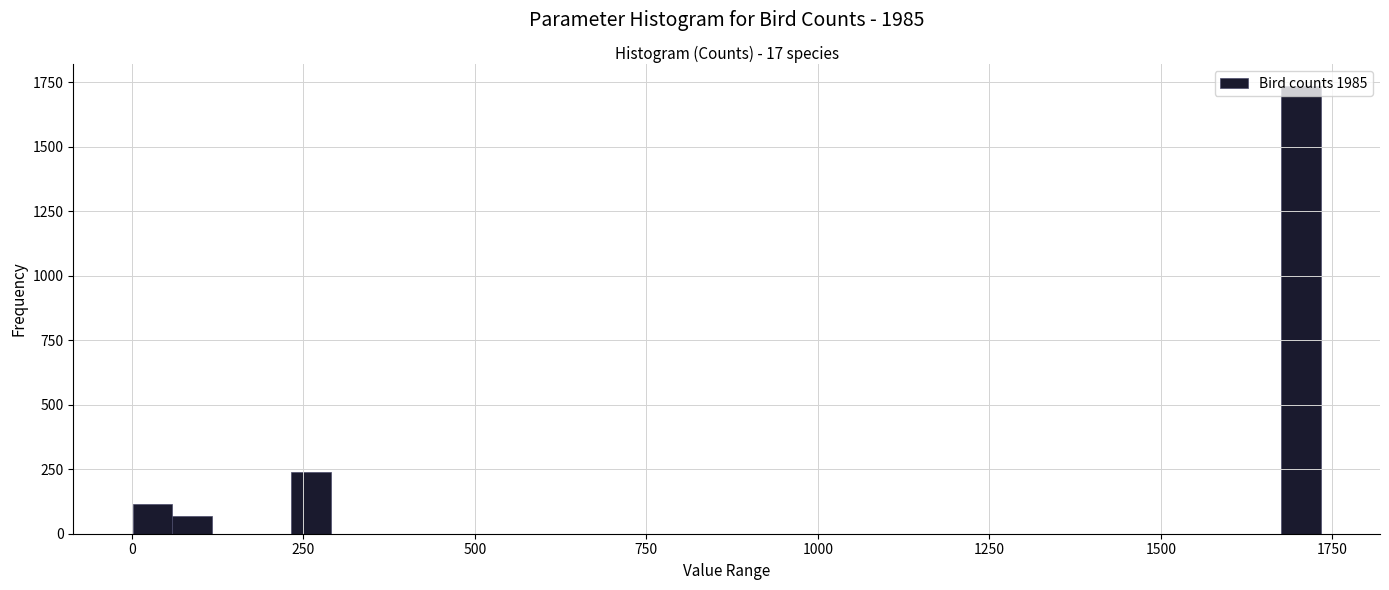

Read against the x-axis, roughly where is the centre of the tallest bar?

1700